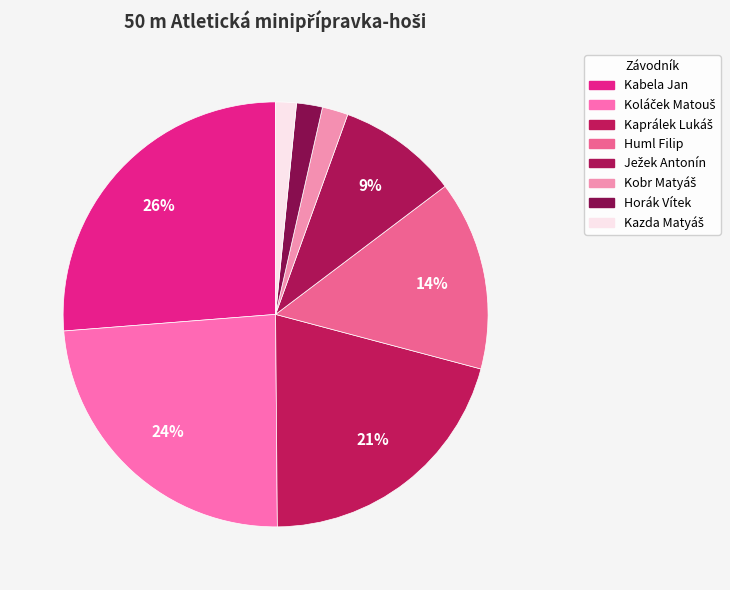

How many slices are in this pie chart?

8